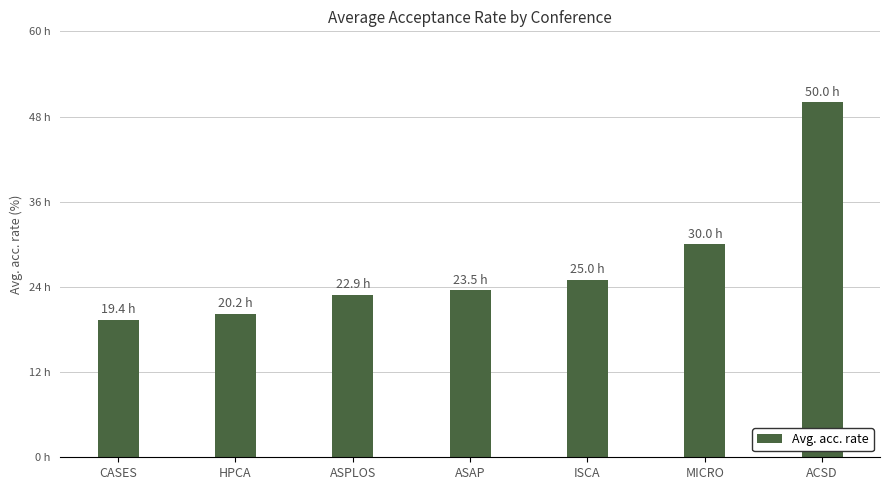

List the labels in order of value, largest first.

ACSD, MICRO, ISCA, ASAP, ASPLOS, HPCA, CASES